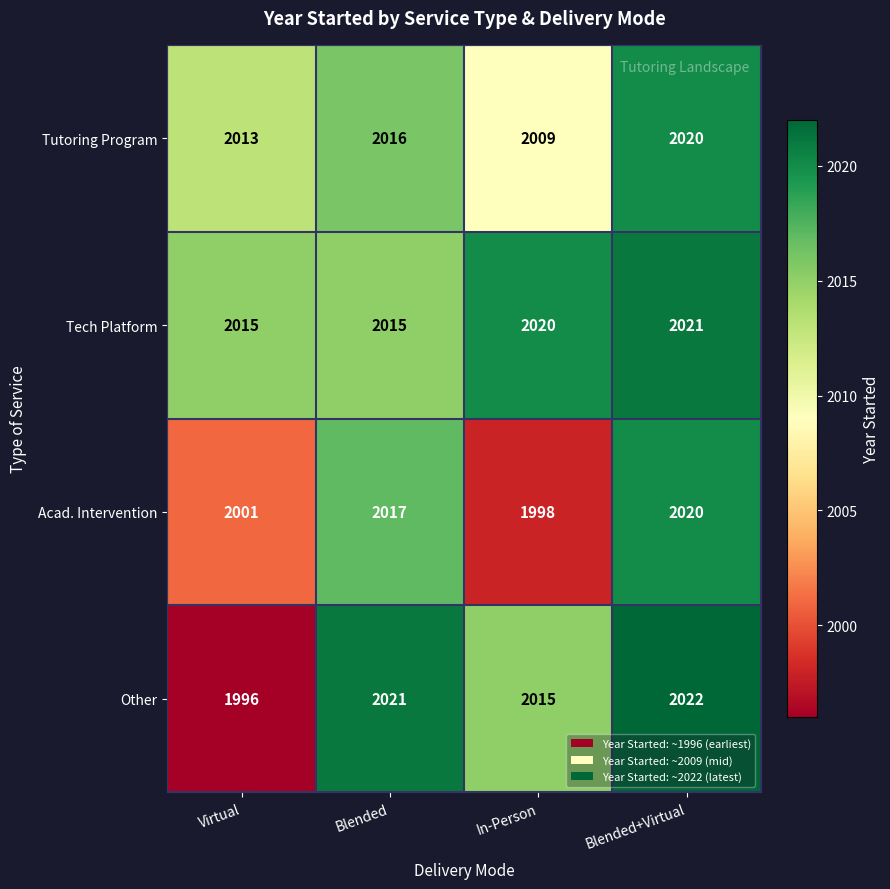

What is the difference between the highest and lowest values at Virtual?

19